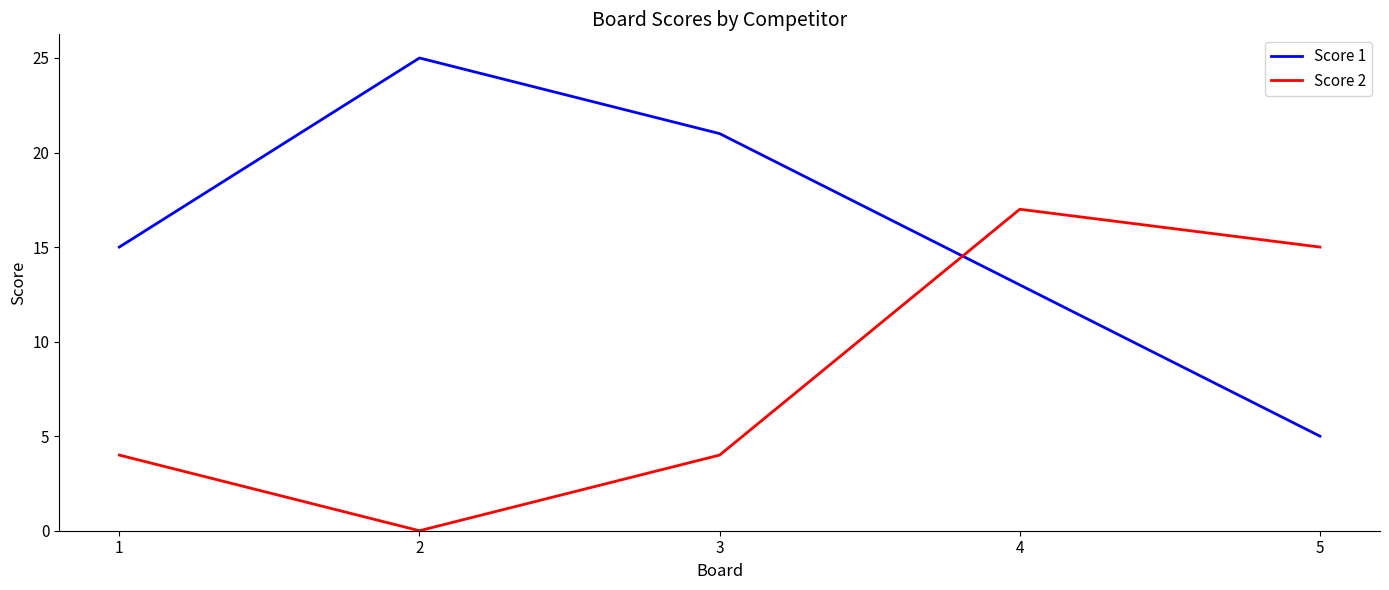

At 2, list the series in order from smallest to largest.

Score 2, Score 1